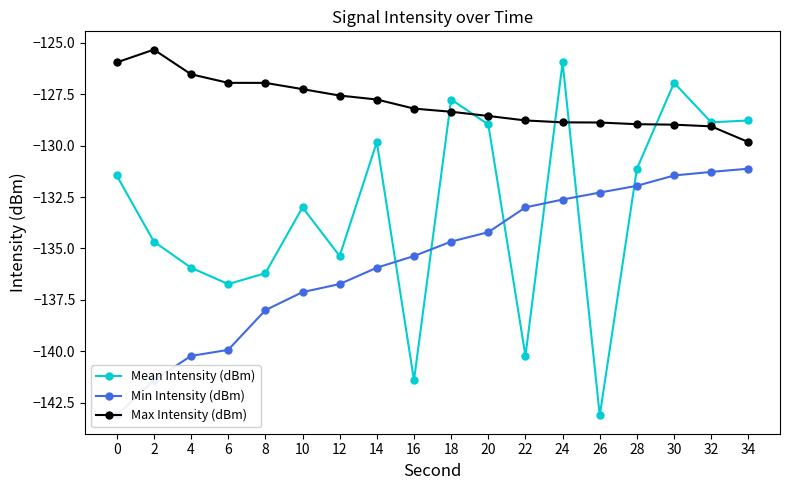

What is the sum of all Max Intensity (dBm) values?

-2302.8